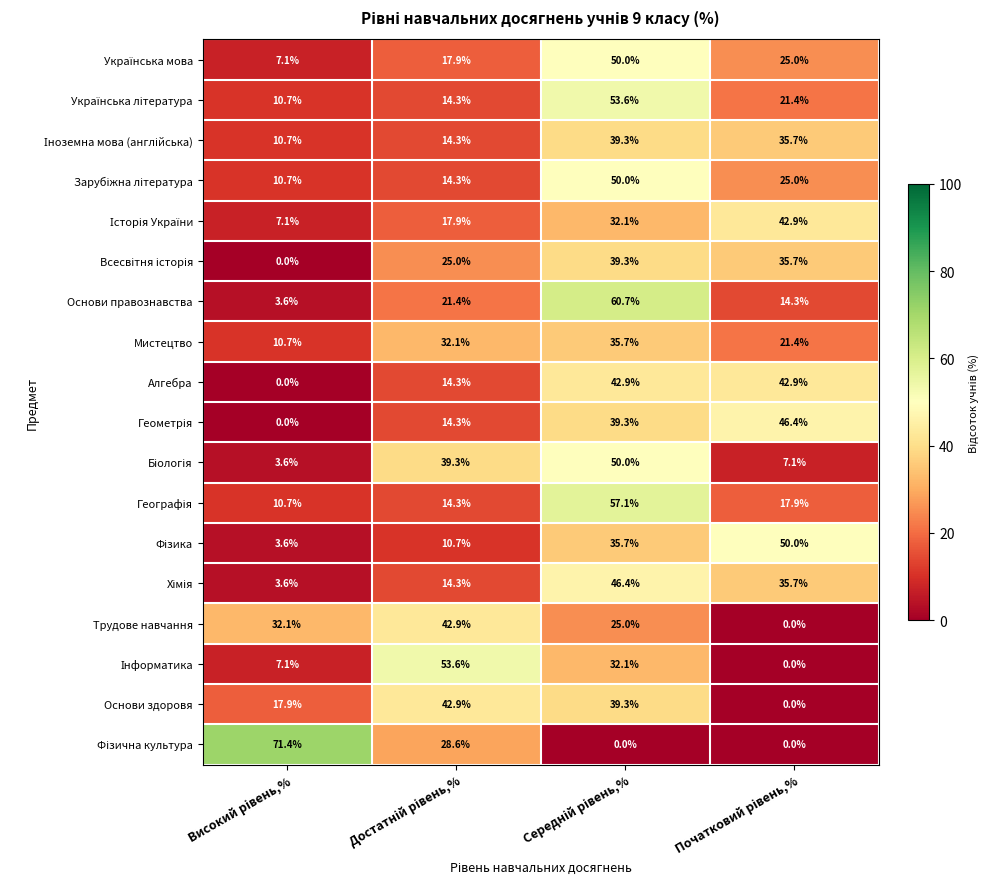

What is the difference between the maximum and minimum values in the Основи здоровя series?

42.9